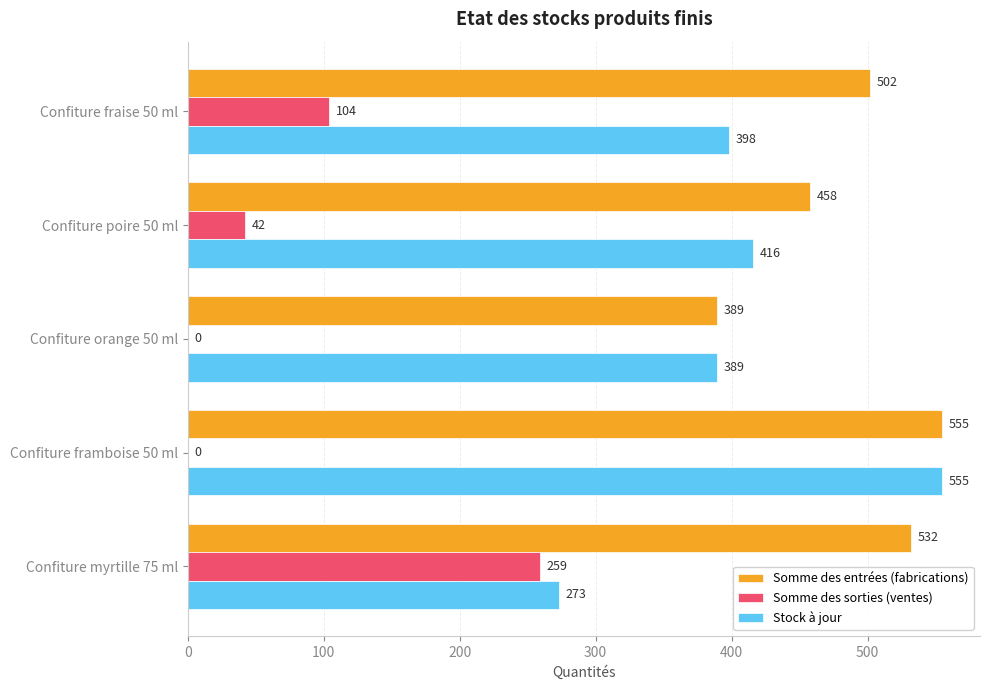

Is the value of Somme des sorties (ventes) at Confiture myrtille 75 ml greater than the value of Somme des entrées (fabrications) at Confiture poire 50 ml?

No